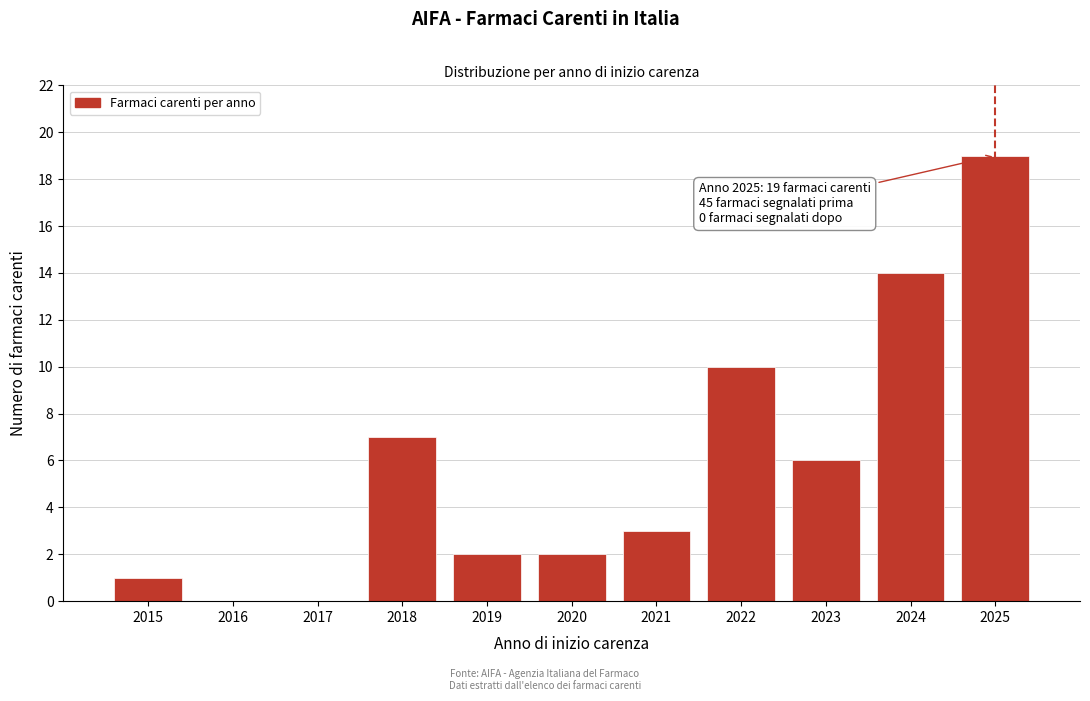

Reading left to right, transcribe all the data shown in this chart.

2015=1	2016=0	2017=0	2018=7	2019=2	2020=2	2021=3	2022=10	2023=6	2024=14	2025=19